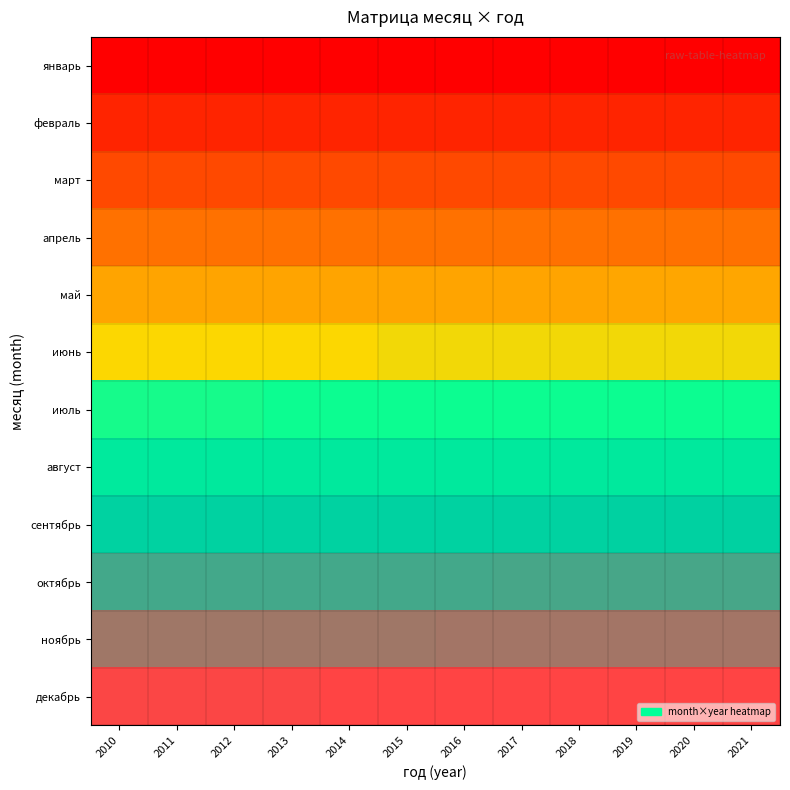

What is the difference between the highest and lowest values at 2020?

1.0